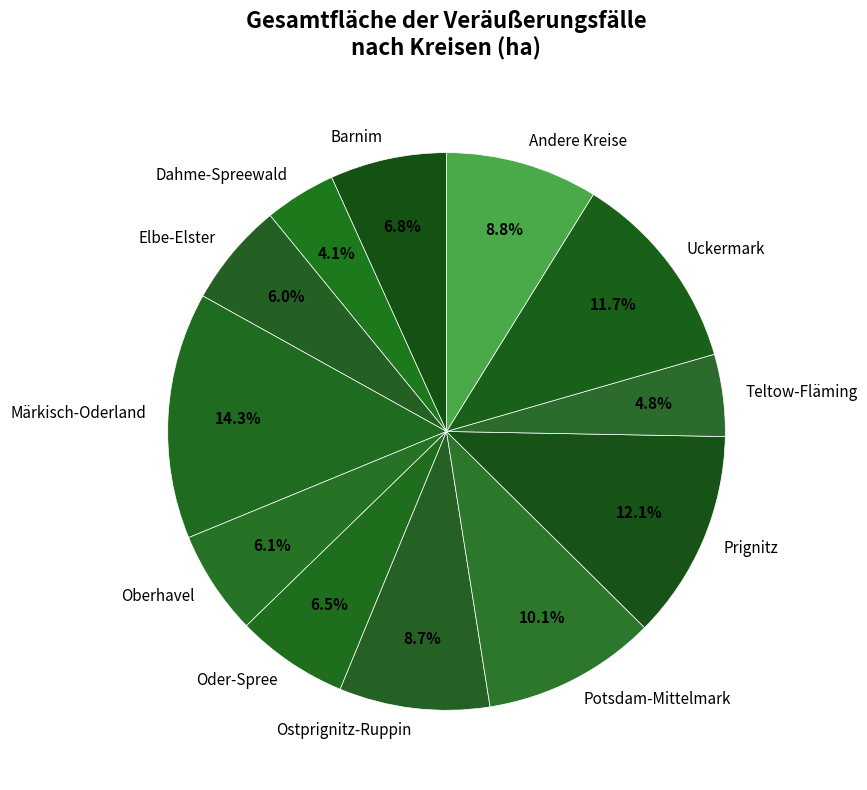

To the nearest percent, what is the difference between the Oder-Spree and Teltow-Fläming slice percentages?

2%